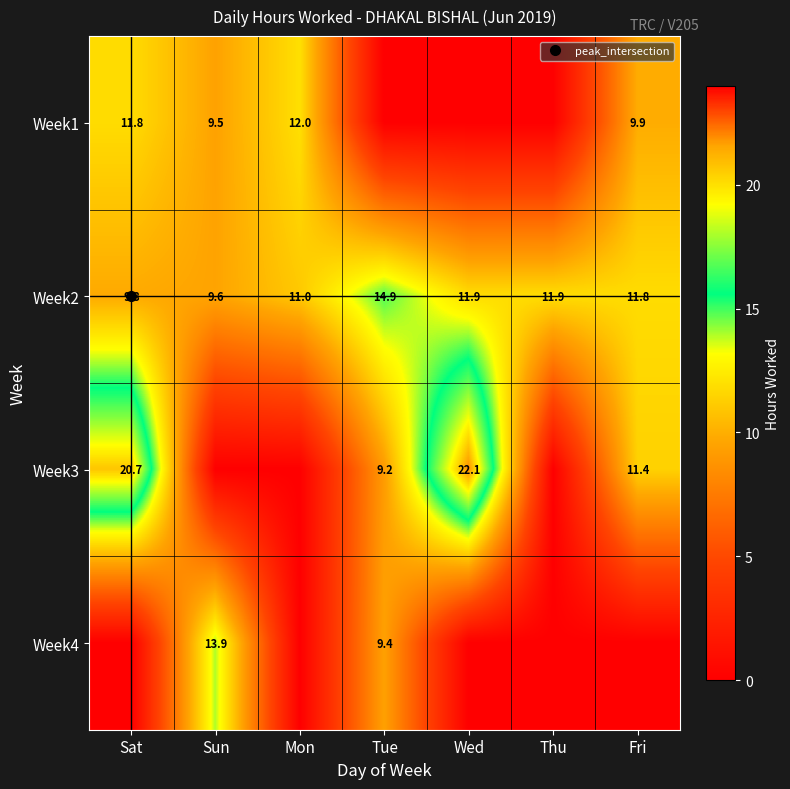

At how many categories does at least one series exceed 3?

7